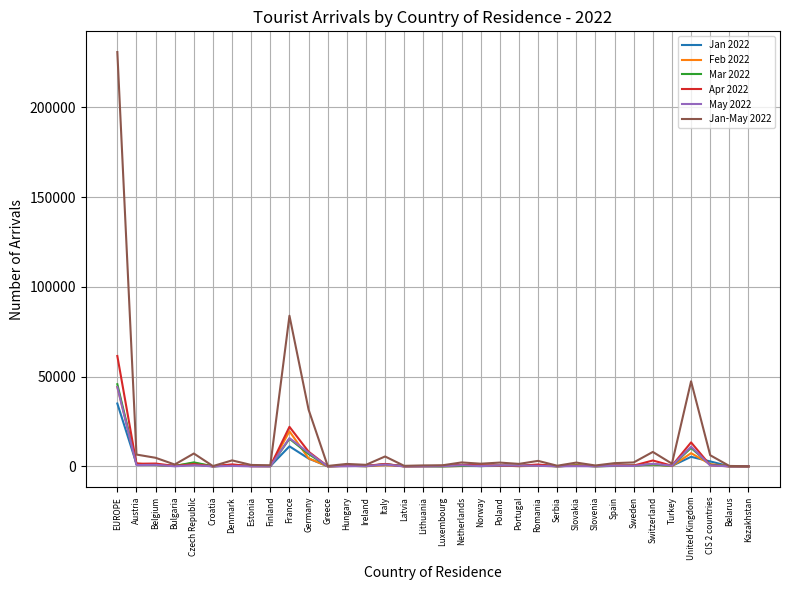

At which category does the chart reach its peak across all series?

EUROPE